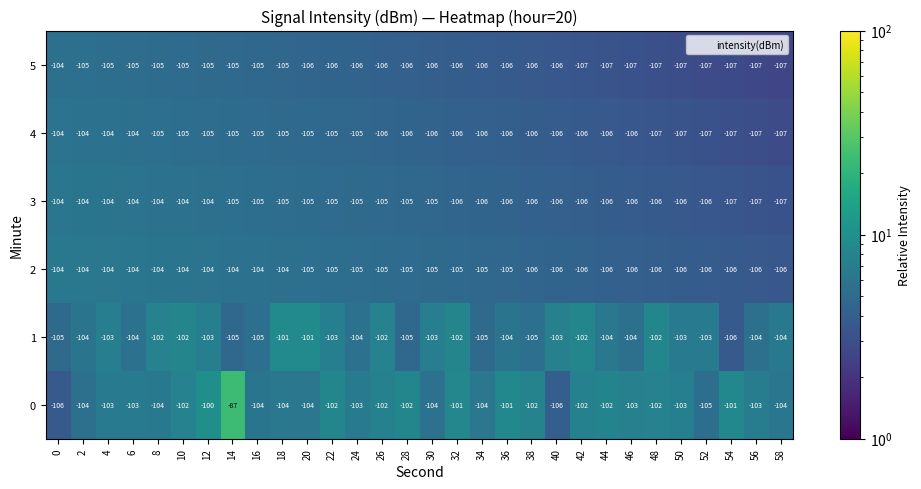

What is the difference between the highest and lowest values at 28?

4